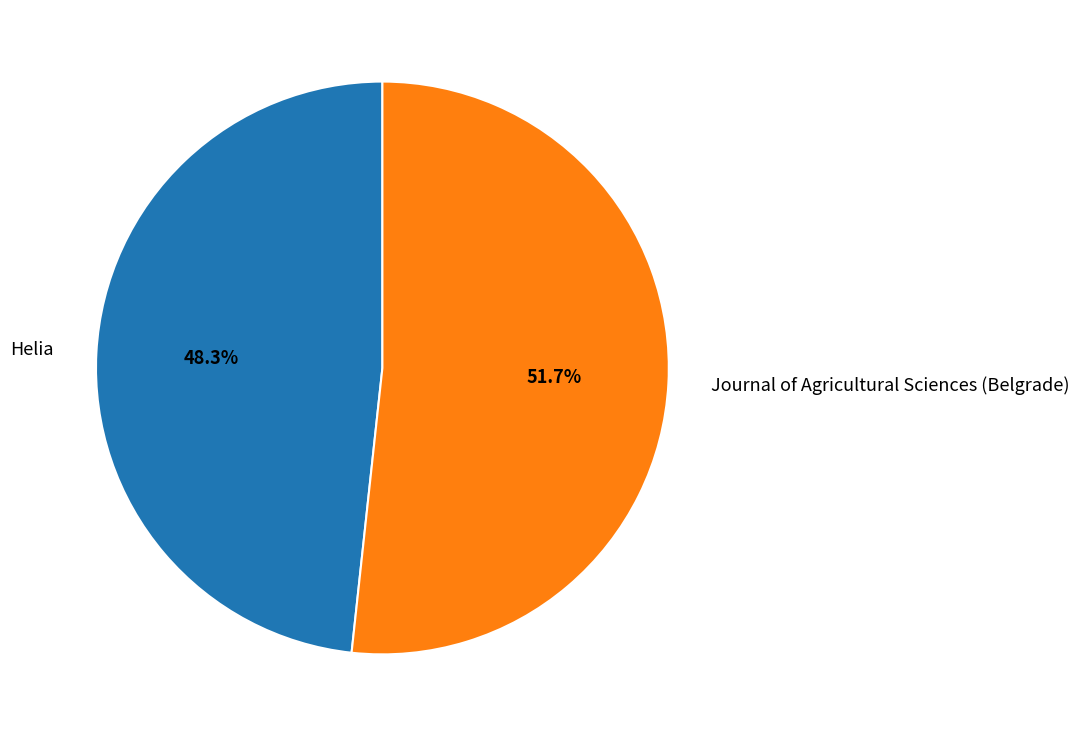

Is there a majority slice in this chart?

Yes